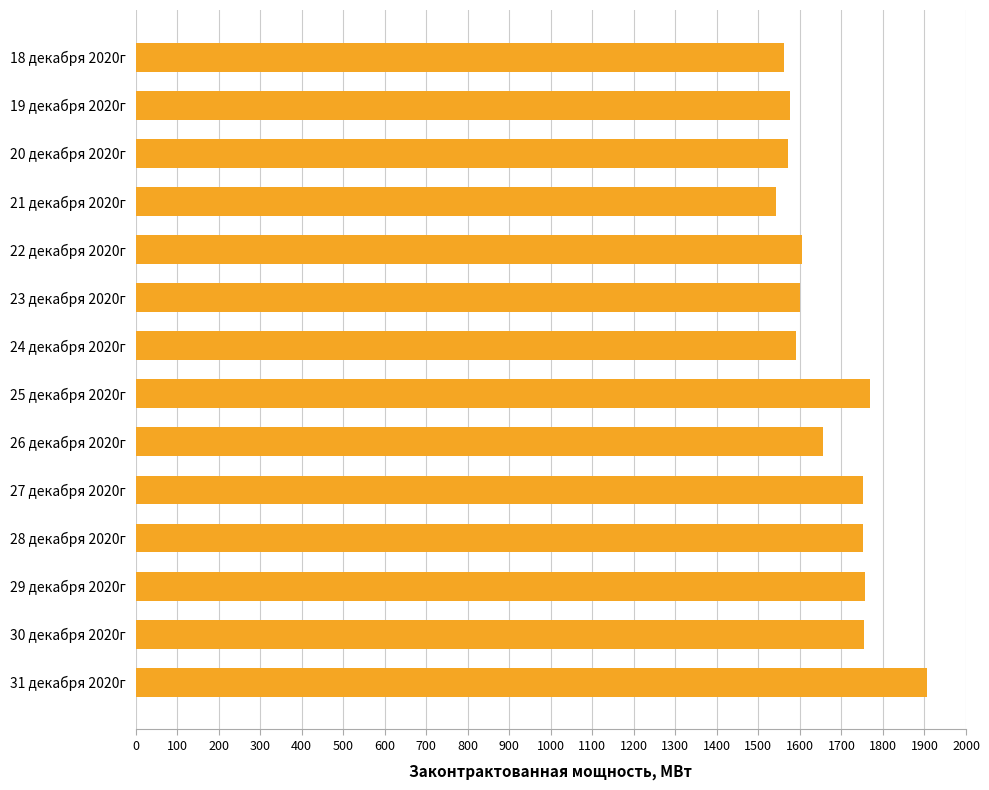

Which category has the highest value across all series?

31 декабря 2020г